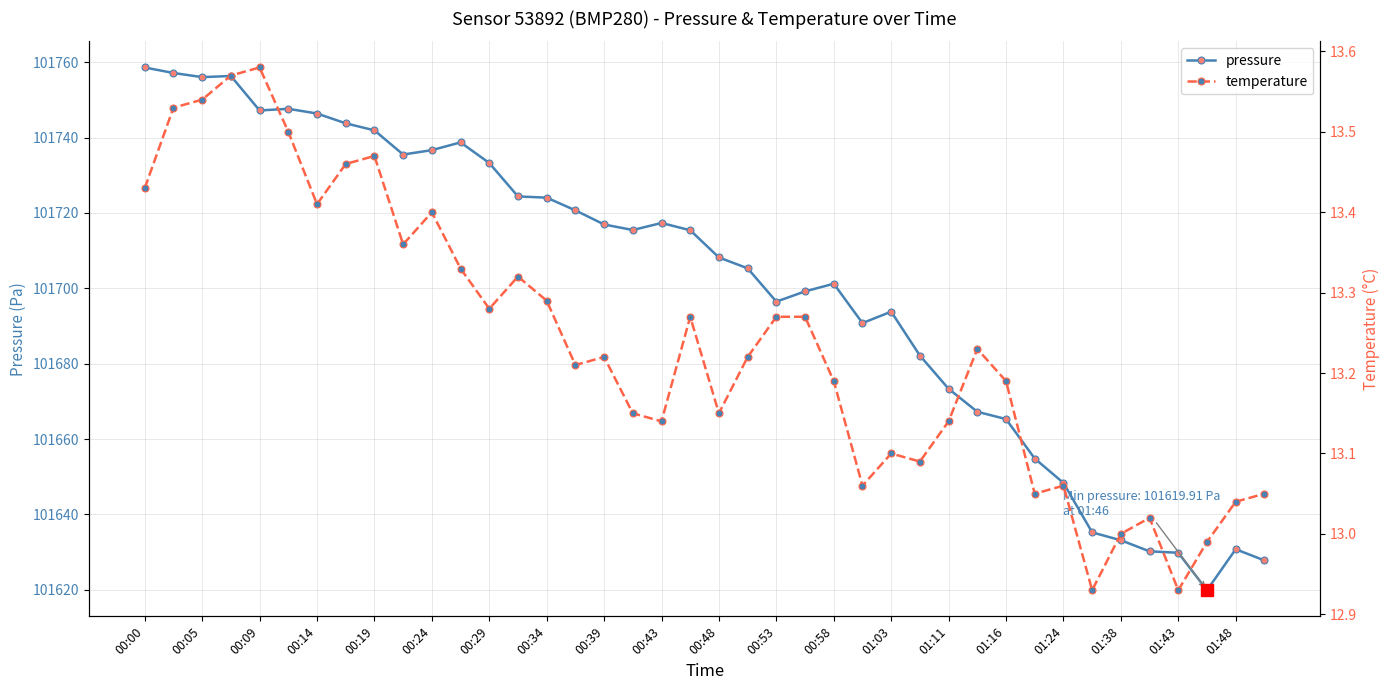

List the series in order of their peak value, lowest first.

temperature, pressure